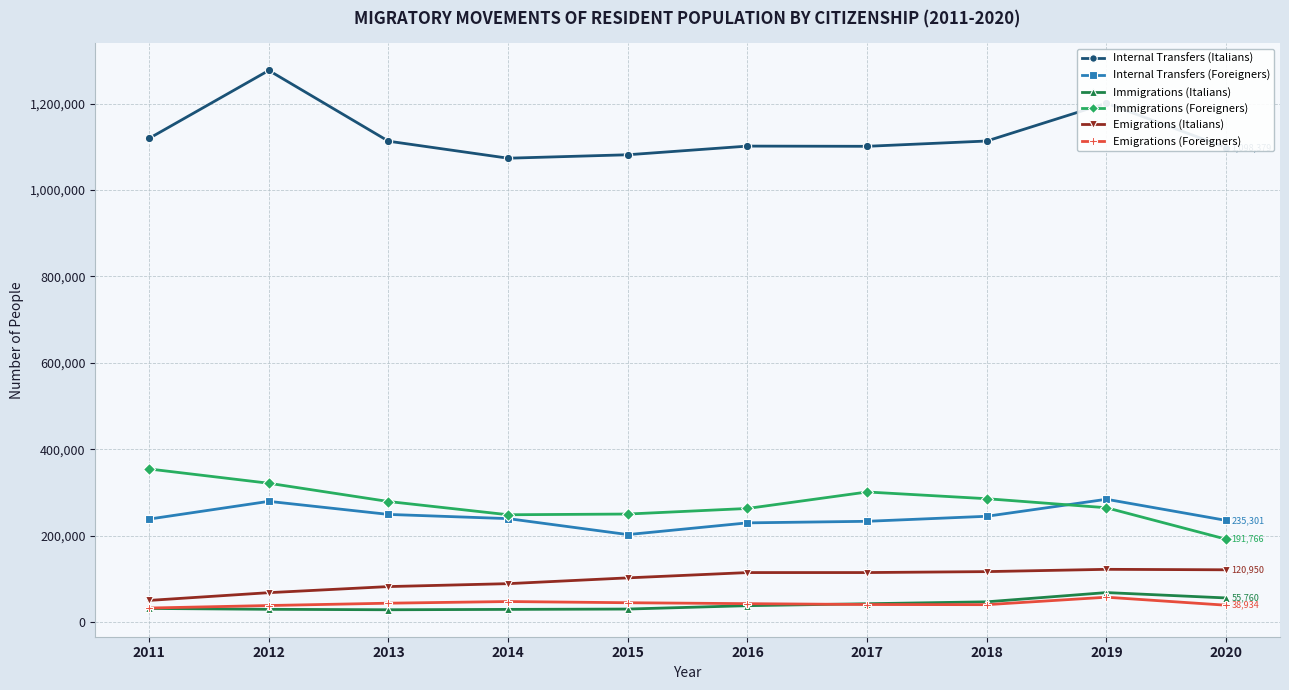

Between 2012 and 2015, which series saw the biggest shift?

Internal Transfers (Italians)